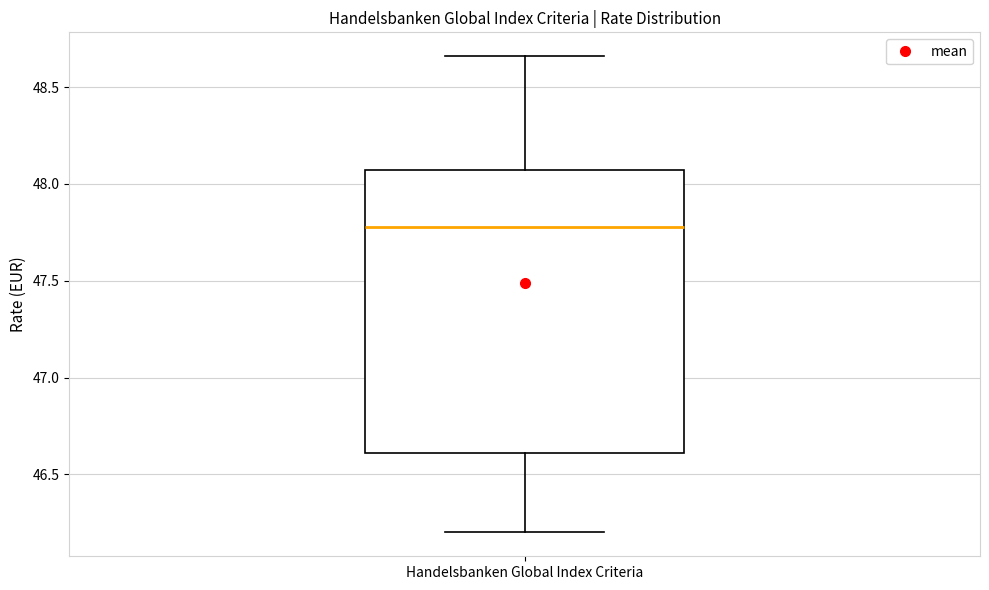

Transcribe this box plot: give where the median line is, the range the box spans, and where the two whiskers end, as read against the y-axis. The values are not printed on the chart, so give them approximately, as read against the axis.

median 47.80, box 46.60 to 48.05, whiskers 46.20 to 48.65